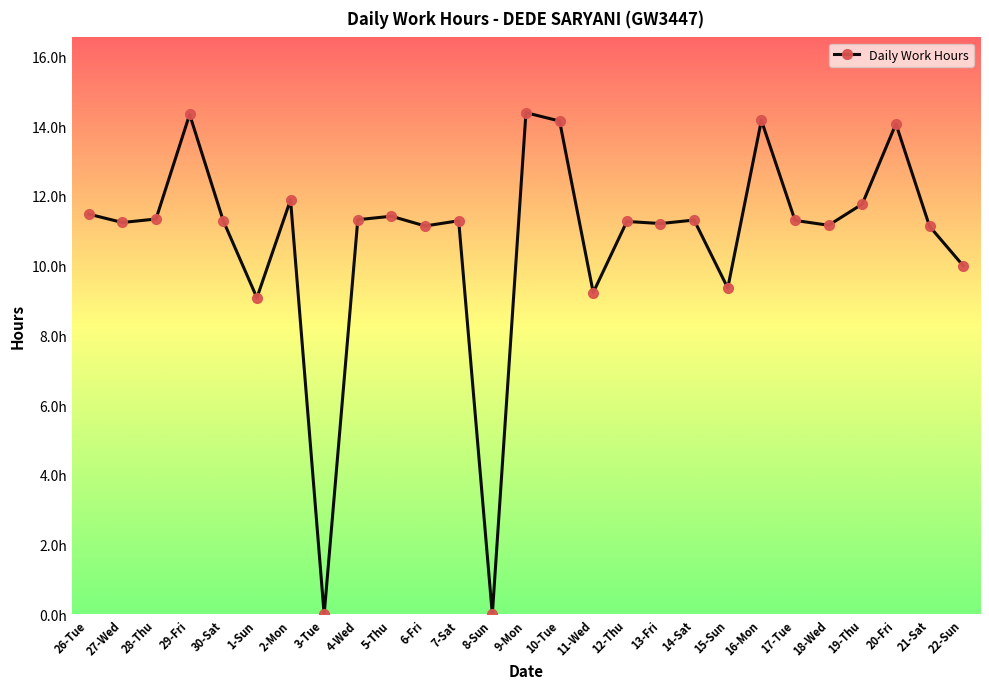

Does the chart have visible grid lines?

No